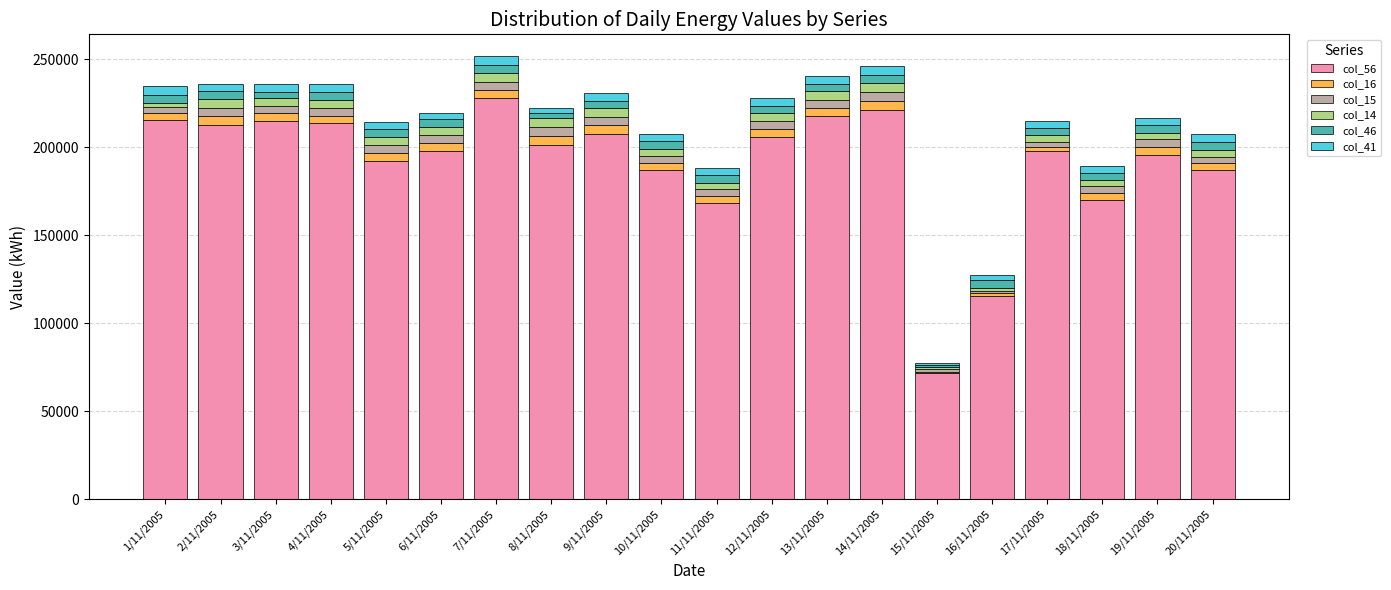

The value of col_56 at 14/11/2005 is 221339. True or false?

True